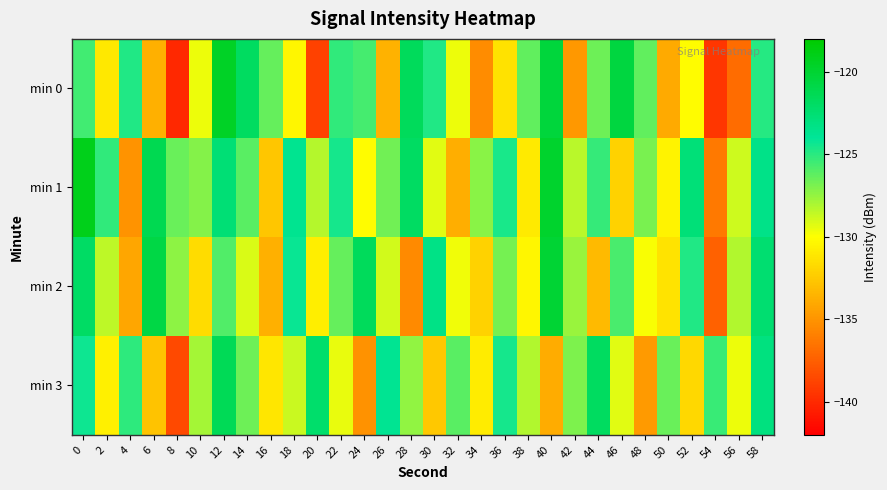

At which category does the chart reach its minimum across all series?

8